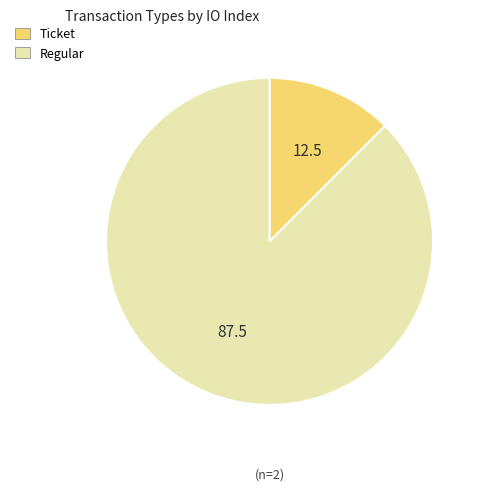

Does any single category account for the majority?

Yes